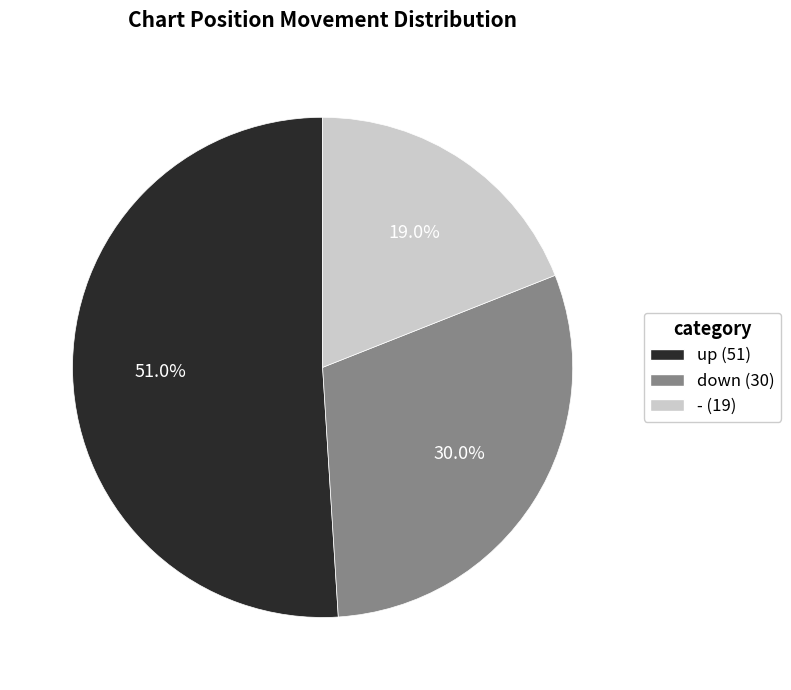

To the nearest percent, what is the average slice percentage?

33%